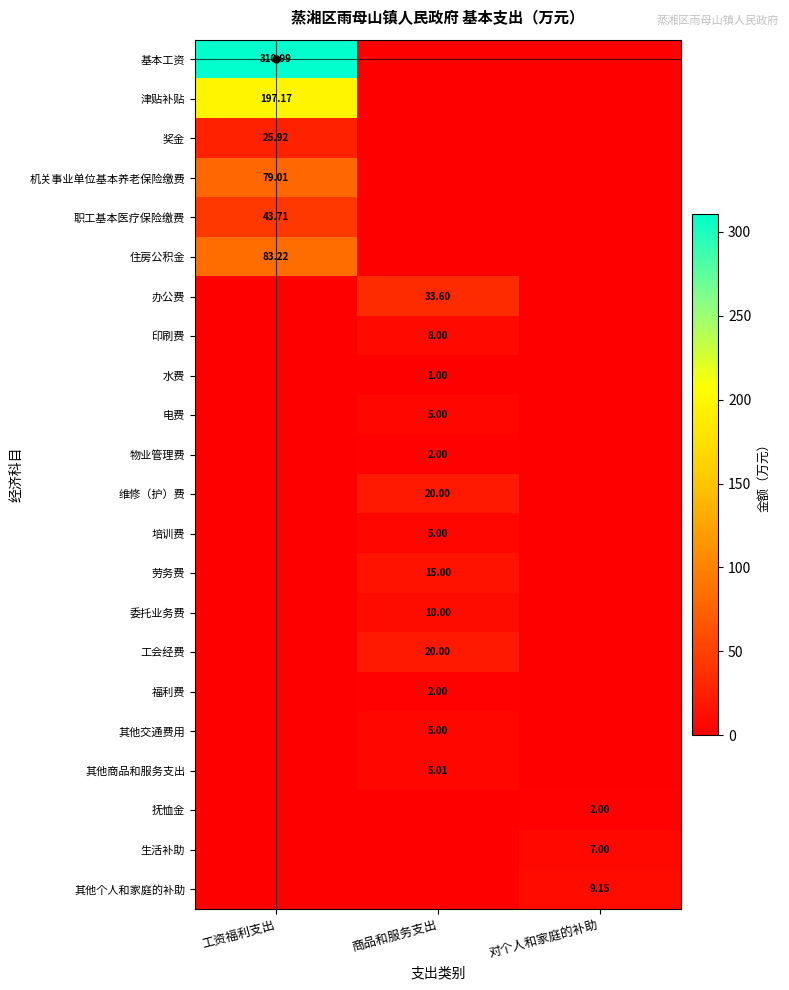

Which series has the widest spread of values?

基本工资